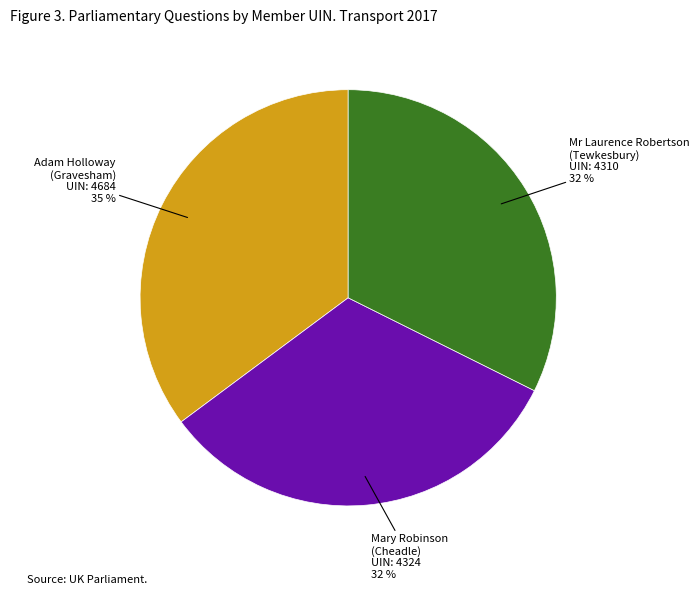

To the nearest percent, what percentage of the pie is Adam Holloway?

35%